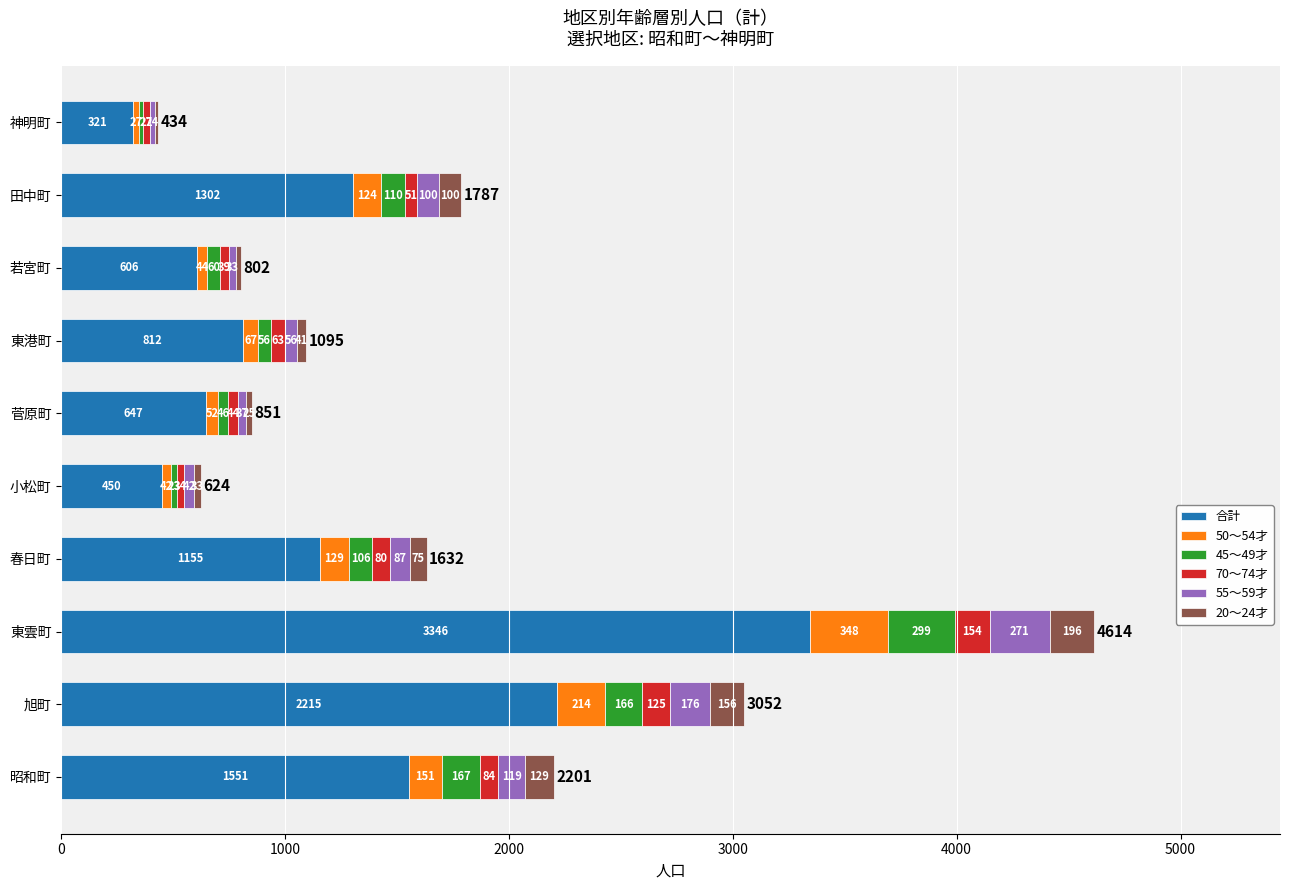

What is the total value across all series at 神明町?

434